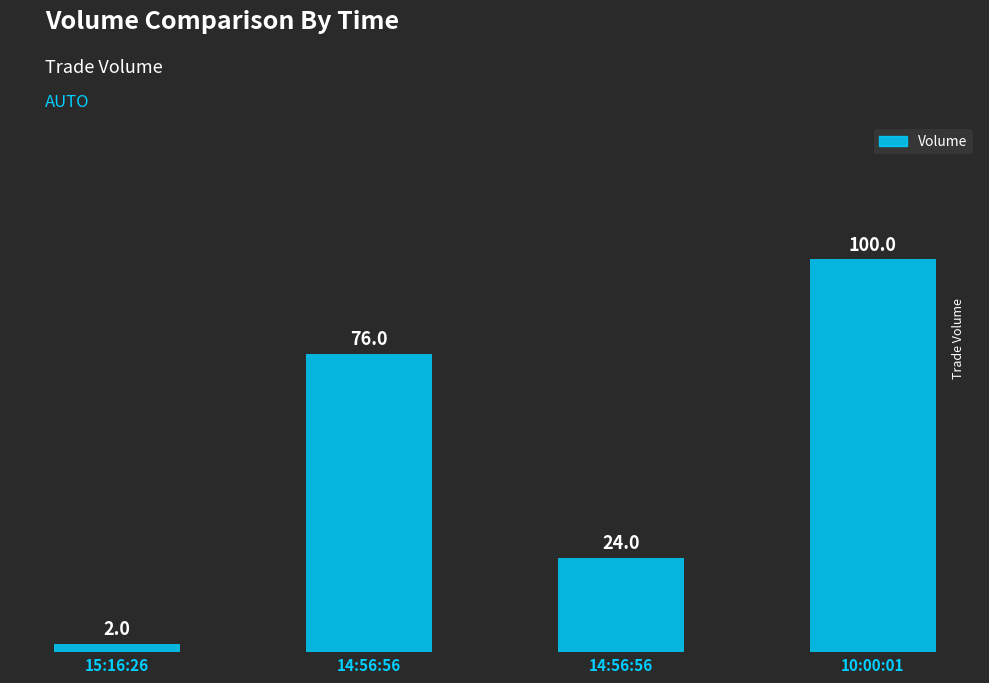

What is the average value?

50